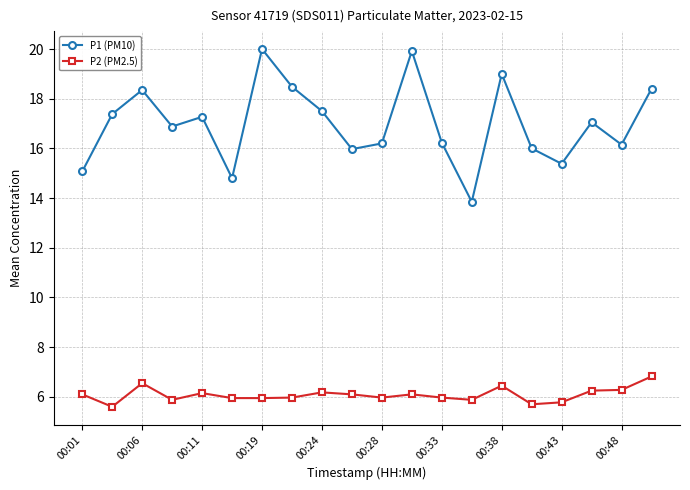

At how many categories does at least one series exceed 13?

20